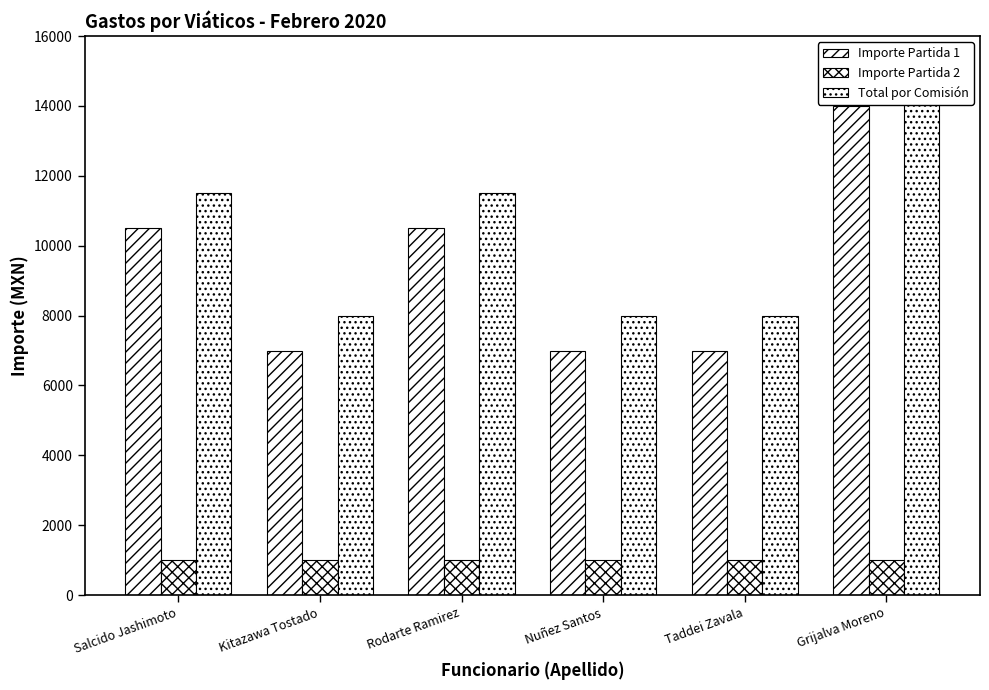

Reading left to right, what are all the values shown in this chart?

Importe Partida 1: 10500	7000	10500	7000	7000	14000
Importe Partida 2: 1000	1000	1000	1000	1000	1000
Total por Comisión: 11500	8000	11500	8000	8000	15000